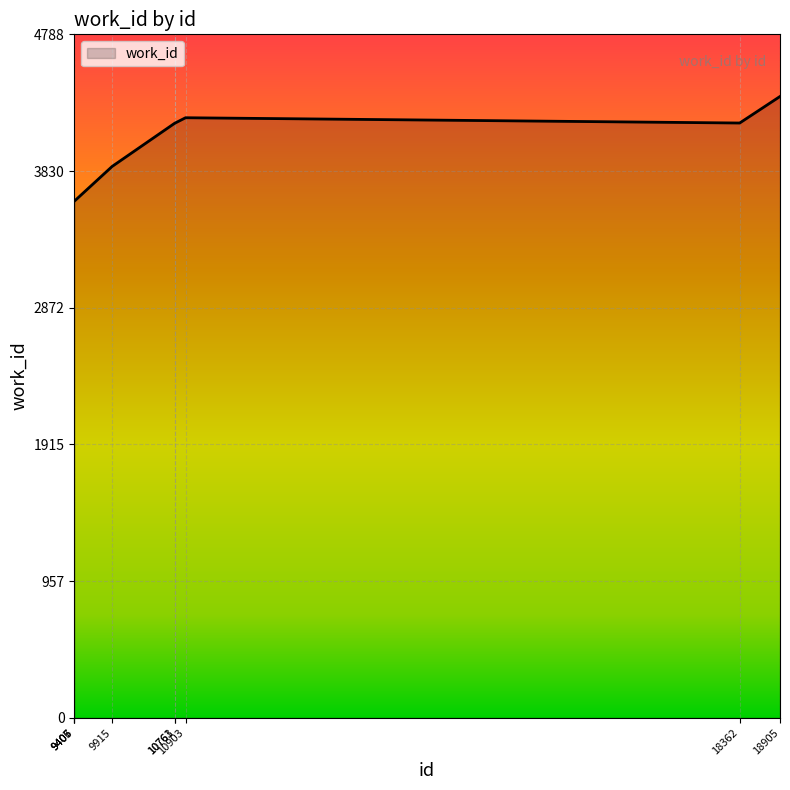

What is the maximum value shown in the chart?

4353